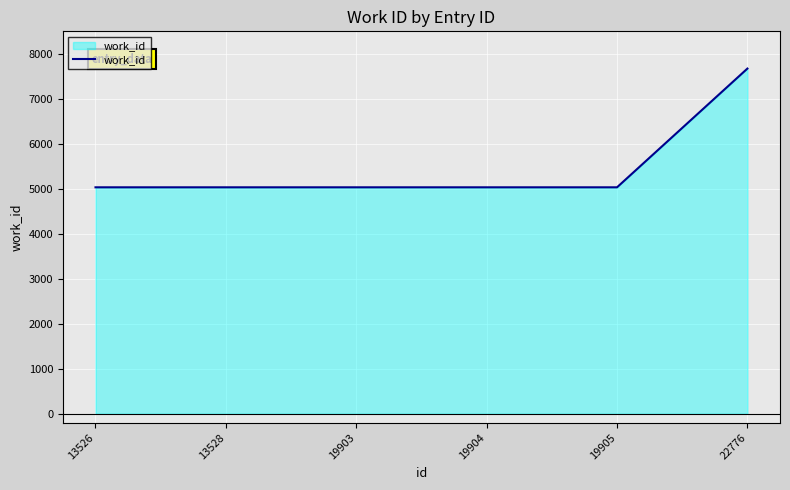

What is the minimum value shown in the chart?

5033